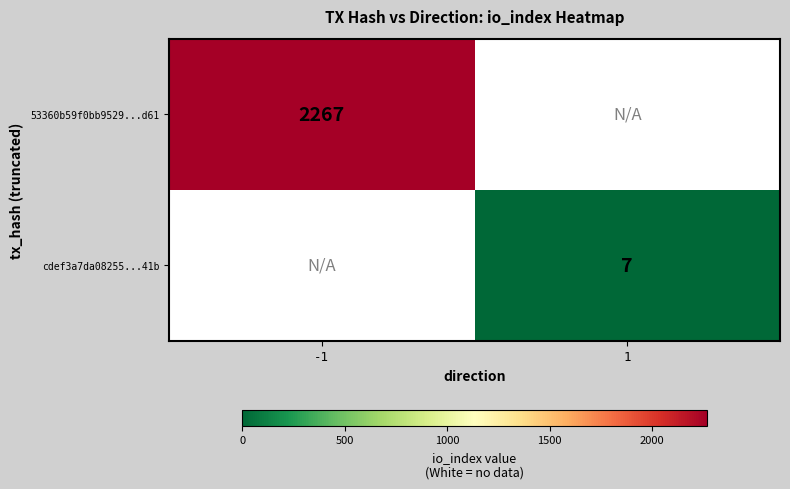

At how many categories does at least one series exceed 1938?

1